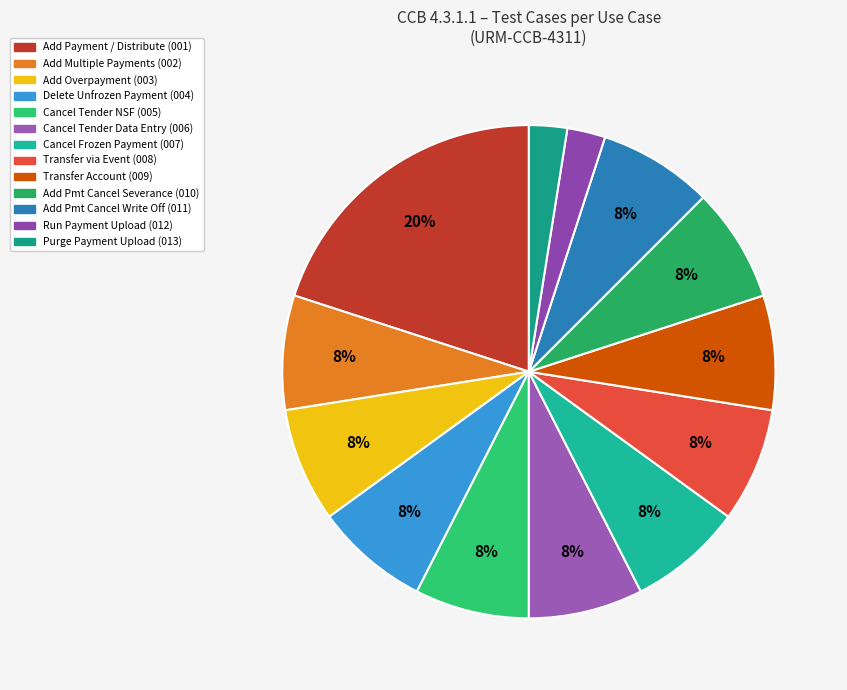

Is there a majority slice in this chart?

No